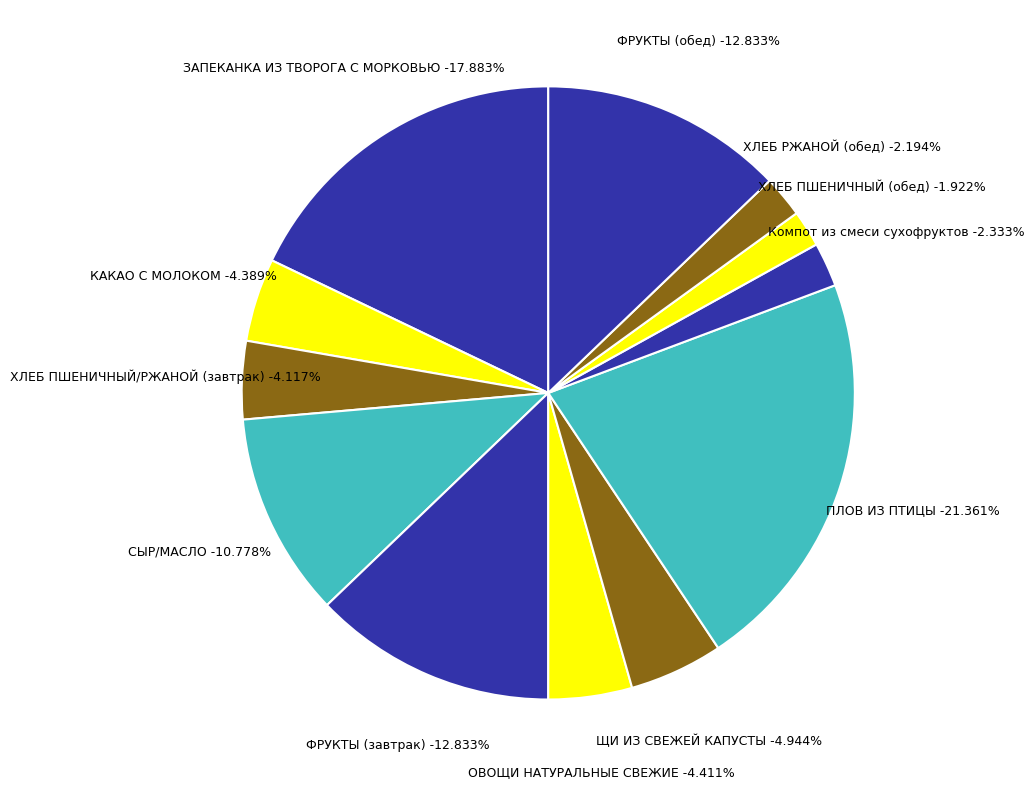

What percentage do ФРУКТЫ (обед) and ХЛЕБ ПШЕНИЧНЫЙ (обед) together represent?

14.8%